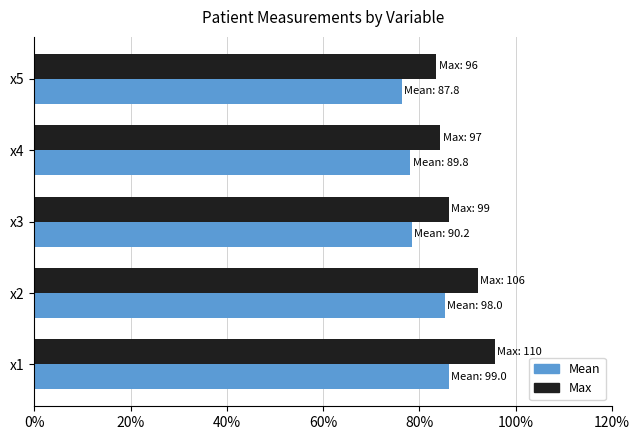

At which label does Max reach its peak?

x1